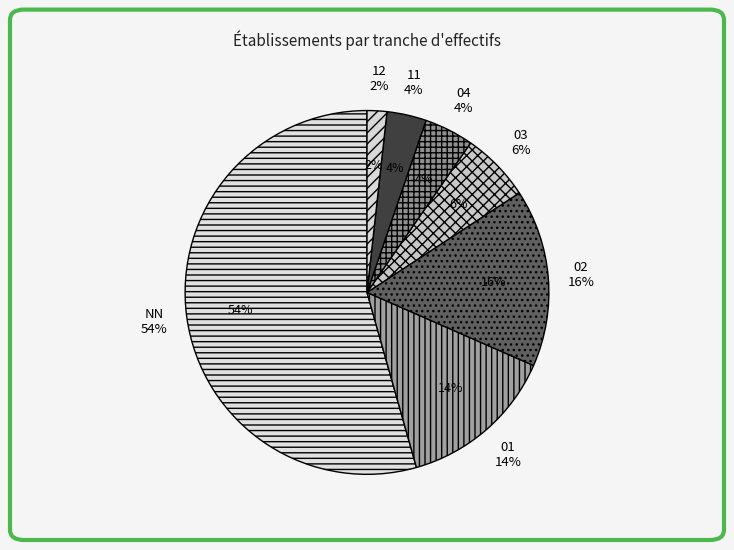

To the nearest percent, what is the average slice percentage?

14%